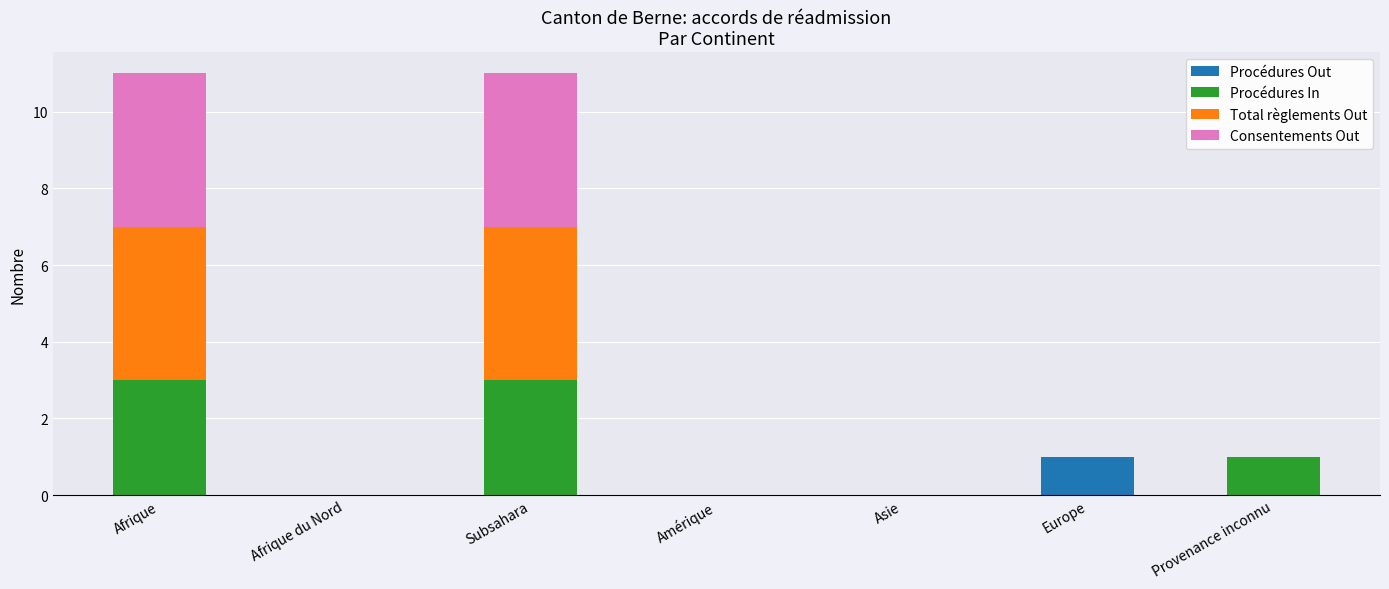

How many distinct data groups are displayed?

4